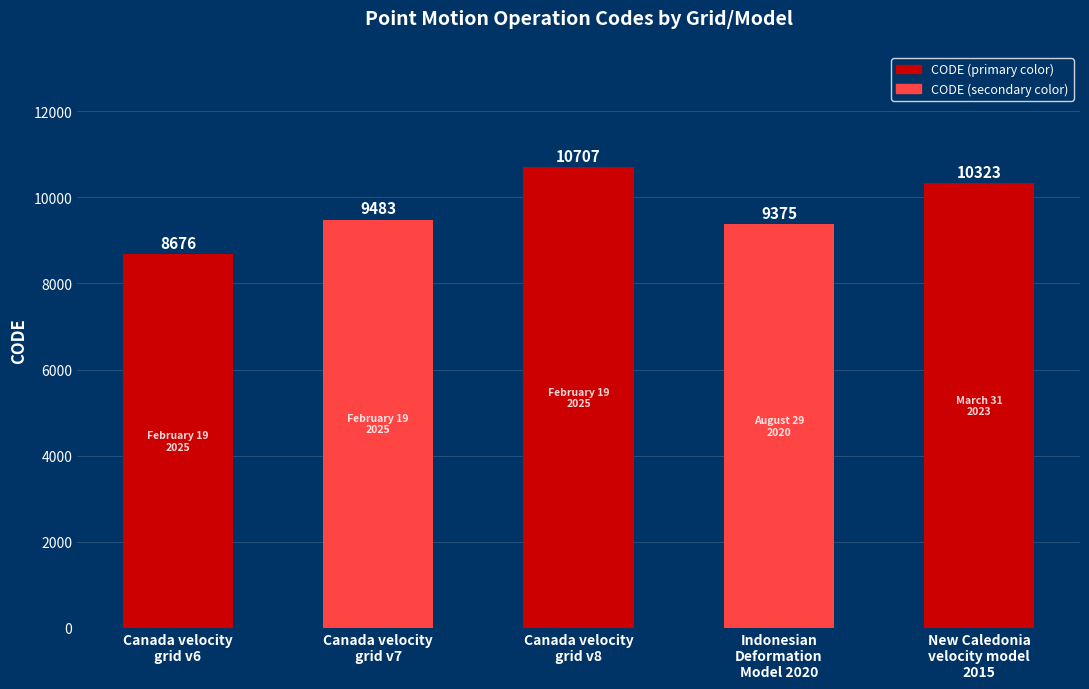

What is the difference between the values at New Caledonia
velocity model
2015 and Canada velocity
grid v8?

384